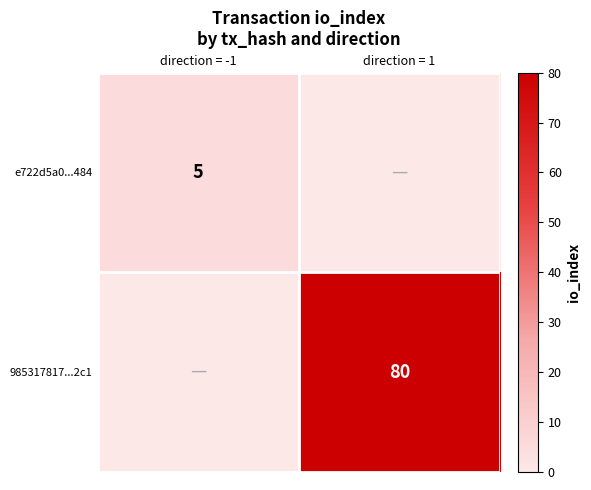

At which category does the chart reach its minimum across all series?

direction = 1